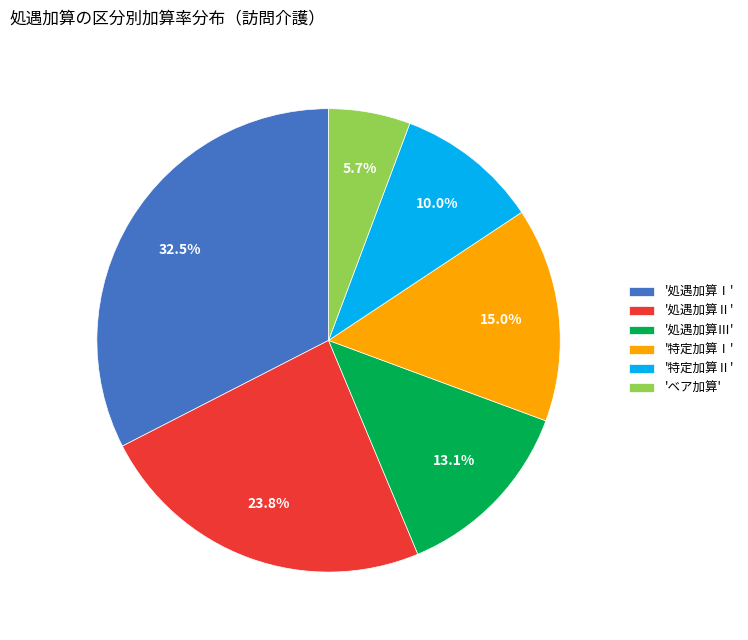

Does any single category account for the majority?

No